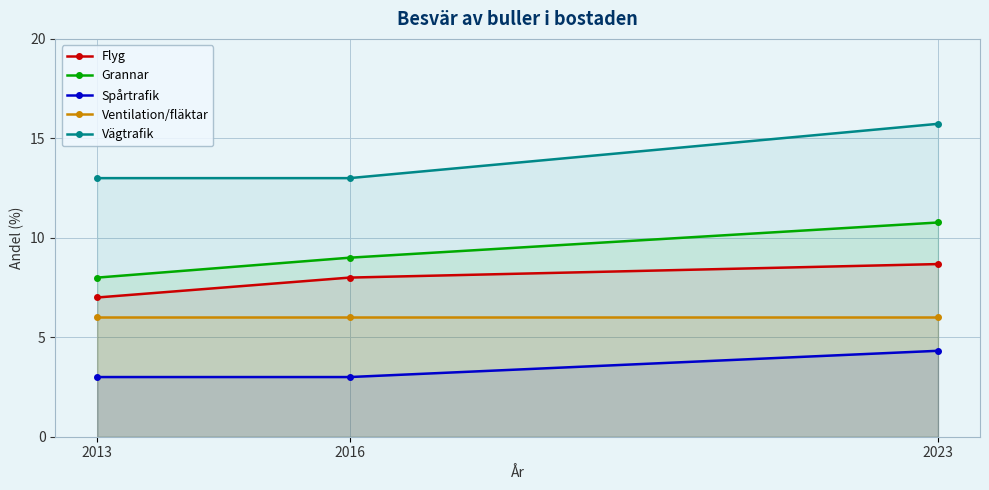

At which label is Grannar closest to 9?

2016